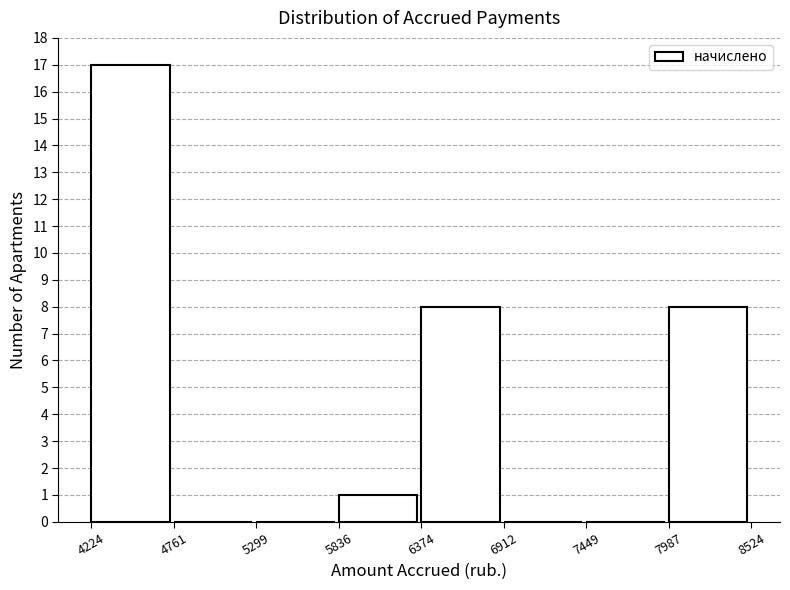

Reading left to right, transcribe this chart: for each bar, give the range it covers on the x-axis and its height. The values are not printed on the chart, so give them approximately, as read against the axis.

4224 to 4761: 17
4761 to 5299: 0
5299 to 5836: 0
5836 to 6374: 1
6374 to 6912: 8
6912 to 7449: 0
7449 to 7987: 0
7987 to 8524: 8